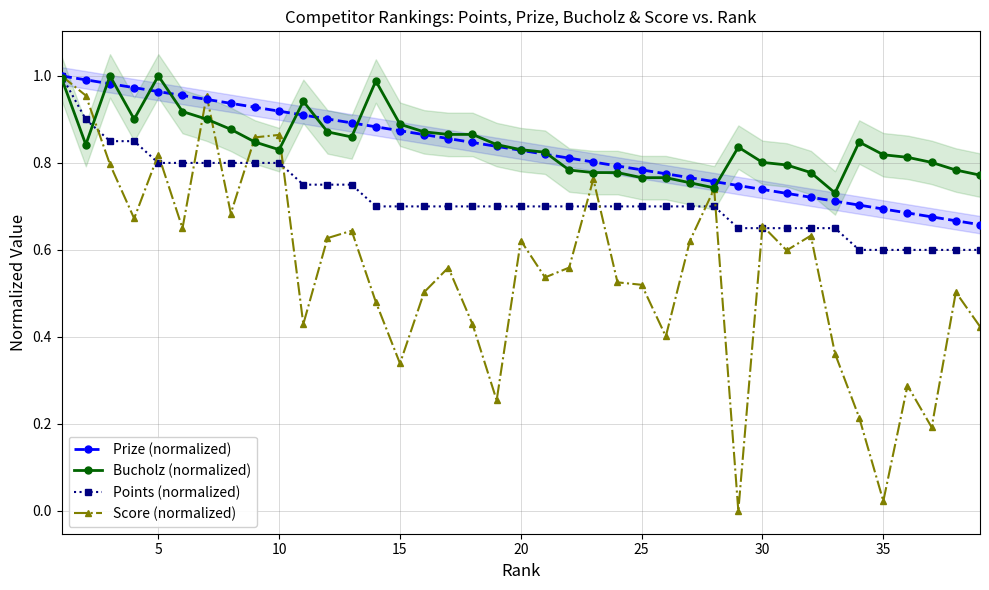

What is the difference between the maximum and second lowest values in the Points (normalized) series?

0.4